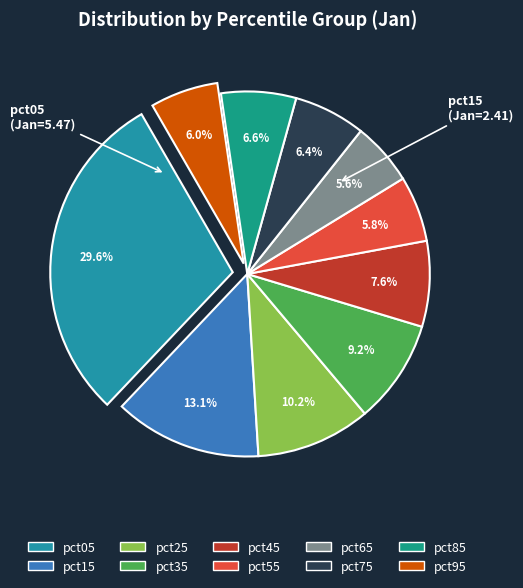

Rank the categories by value from highest to lowest.

pct05, pct15, pct25, pct35, pct45, pct85, pct75, pct95, pct55, pct65